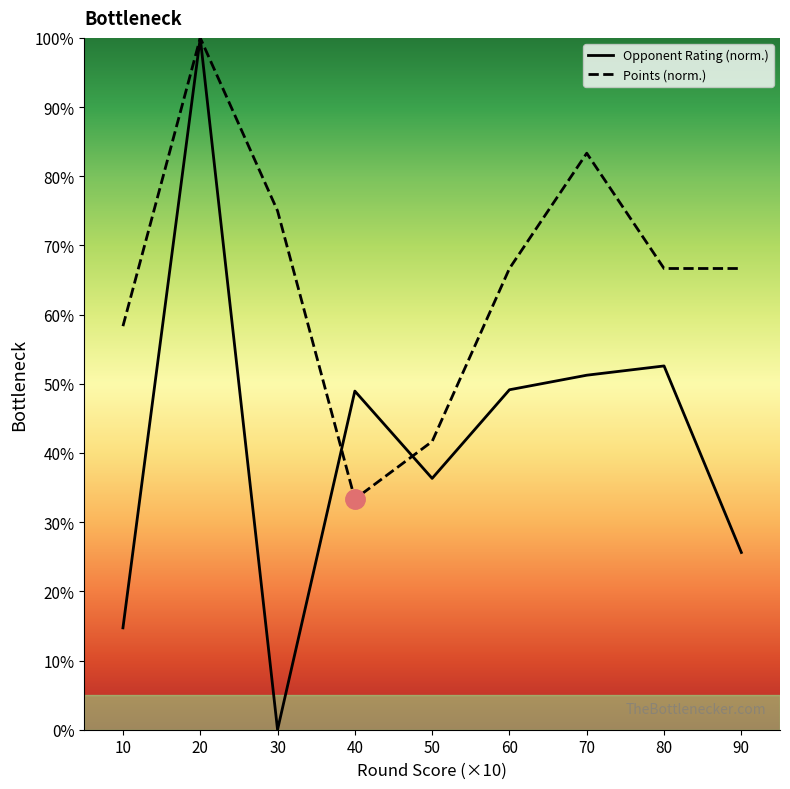

What are all the series names shown in the legend?

Opponent Rating (norm.), Points (norm.)